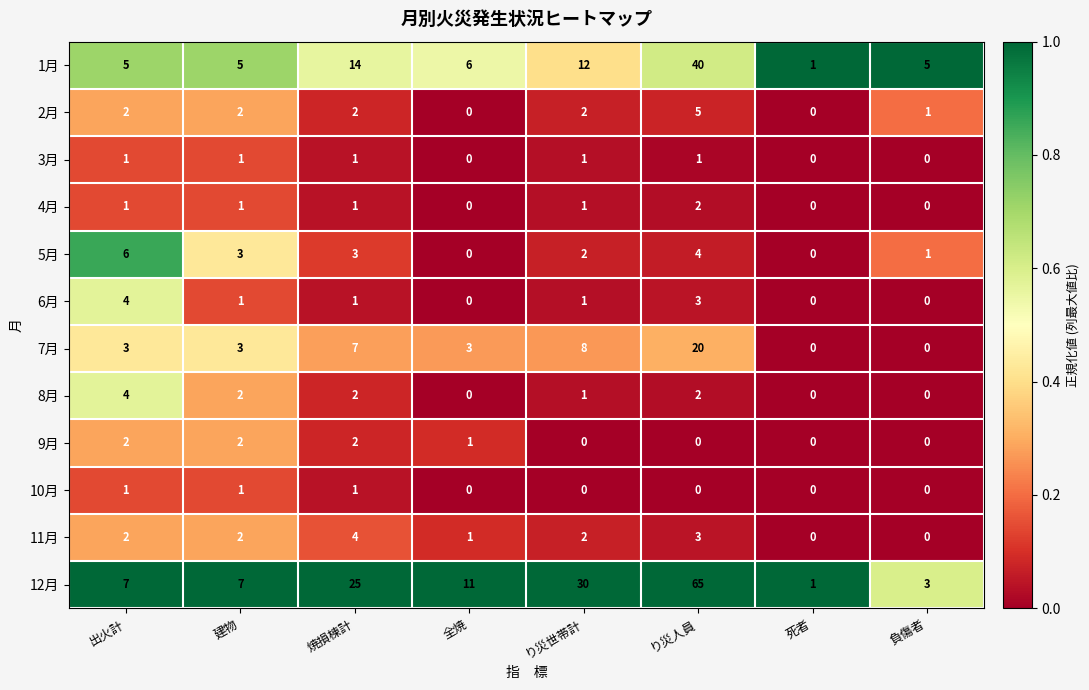

How many 9月 values are between 0 and 2?

8